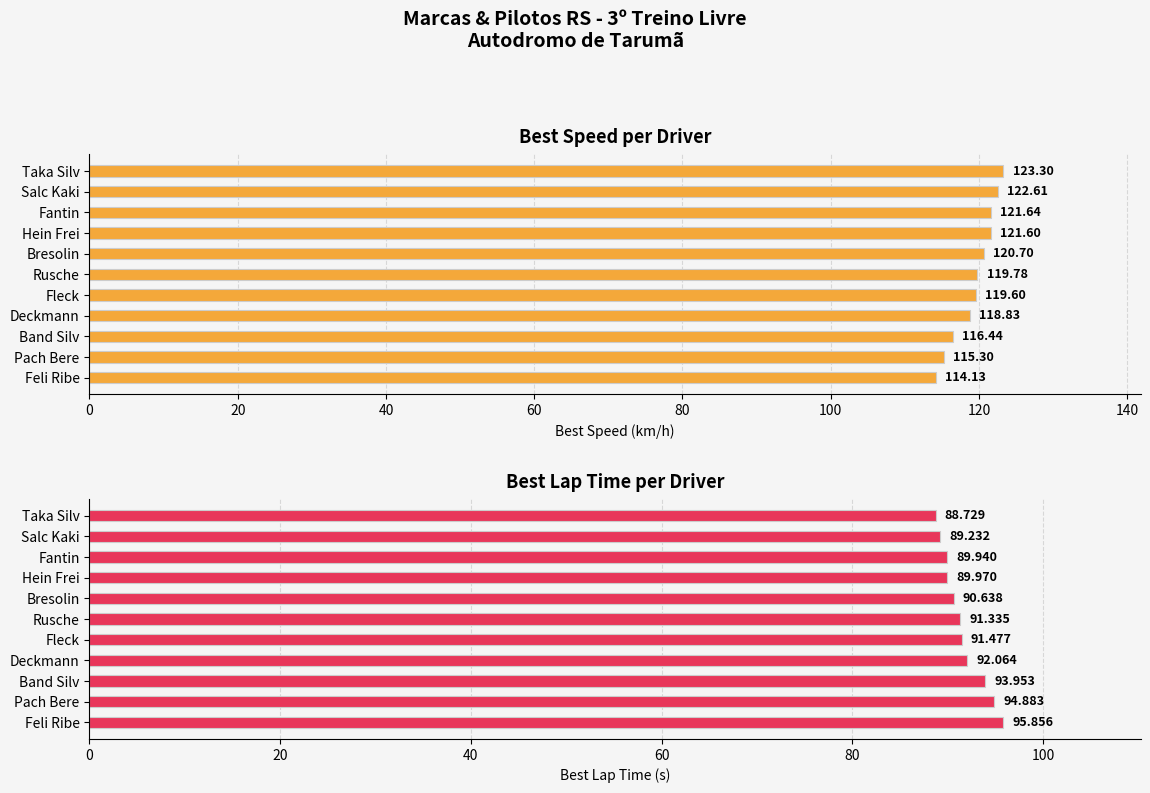

Are the bars horizontal?

Yes